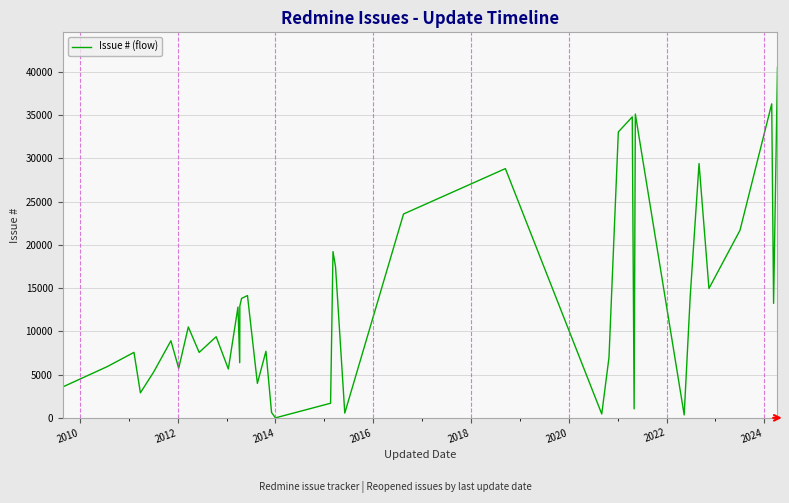

Does the chart have visible grid lines?

Yes